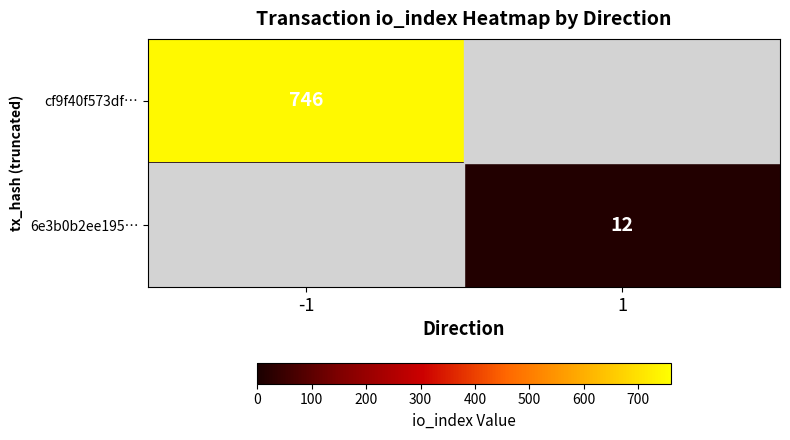

Is it true that 6e3b0b2ee195… equals 4 at 1?

False